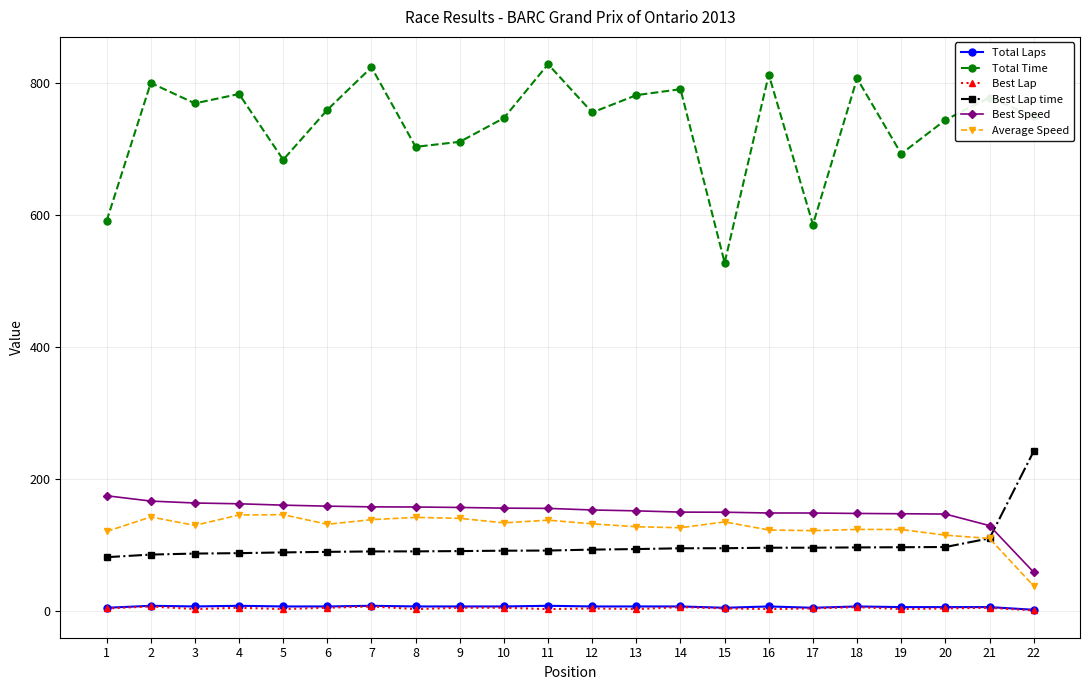

Which series has the widest spread of values?

Total Time